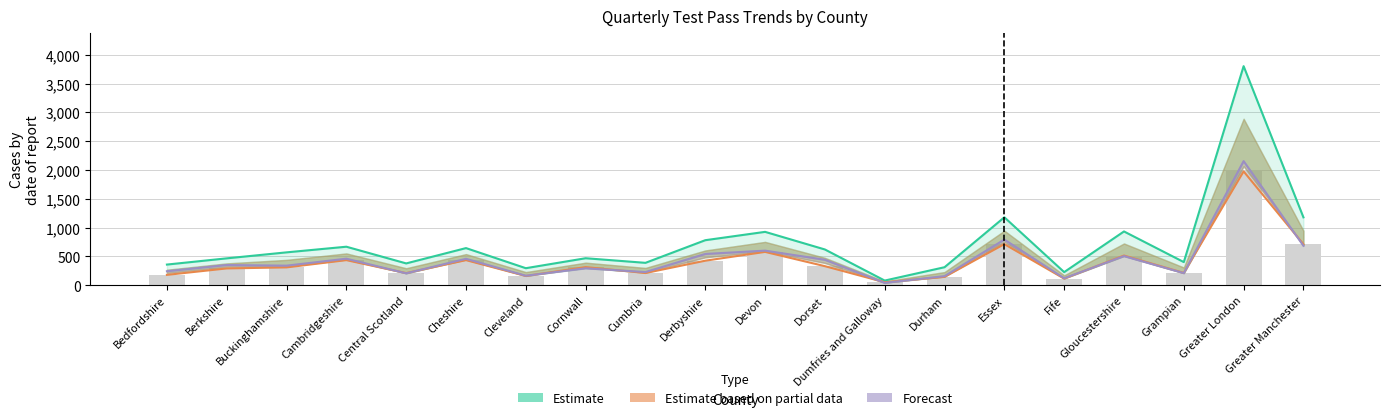

What is the total value across all series at Grampian?

826